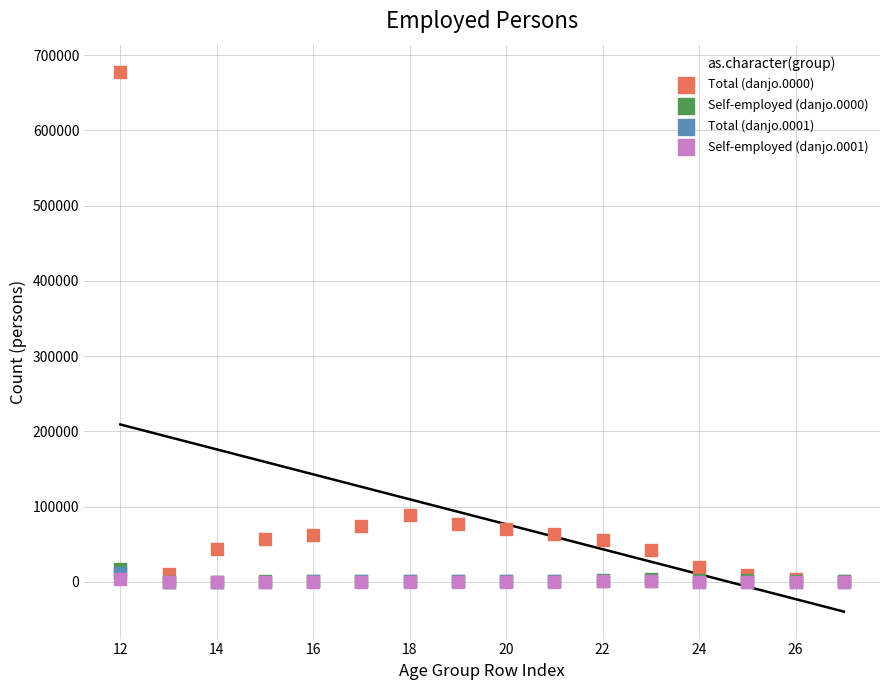

Which series has the widest spread of Y values?

Total (danjo.0000)